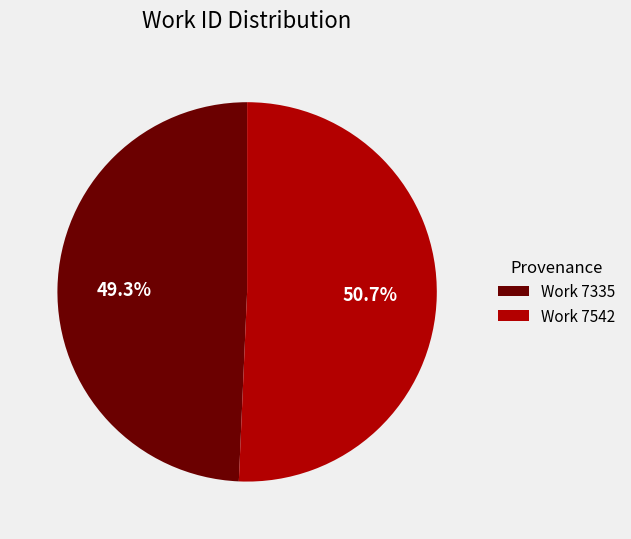

What percentage is the Work 7542 slice, to the nearest percent?

51%